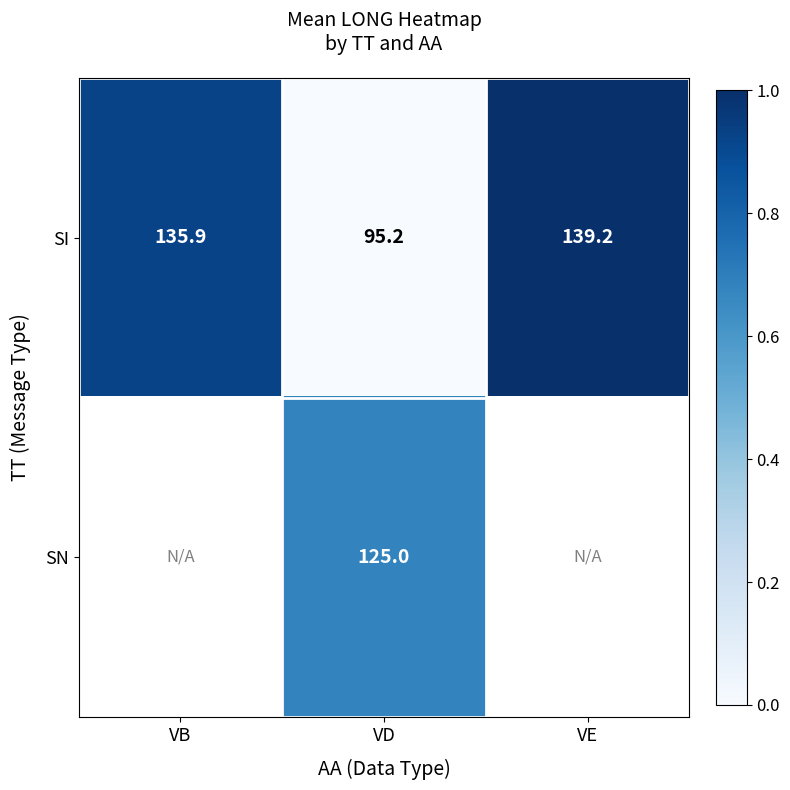

At which category is the sum across all series the highest?

VD